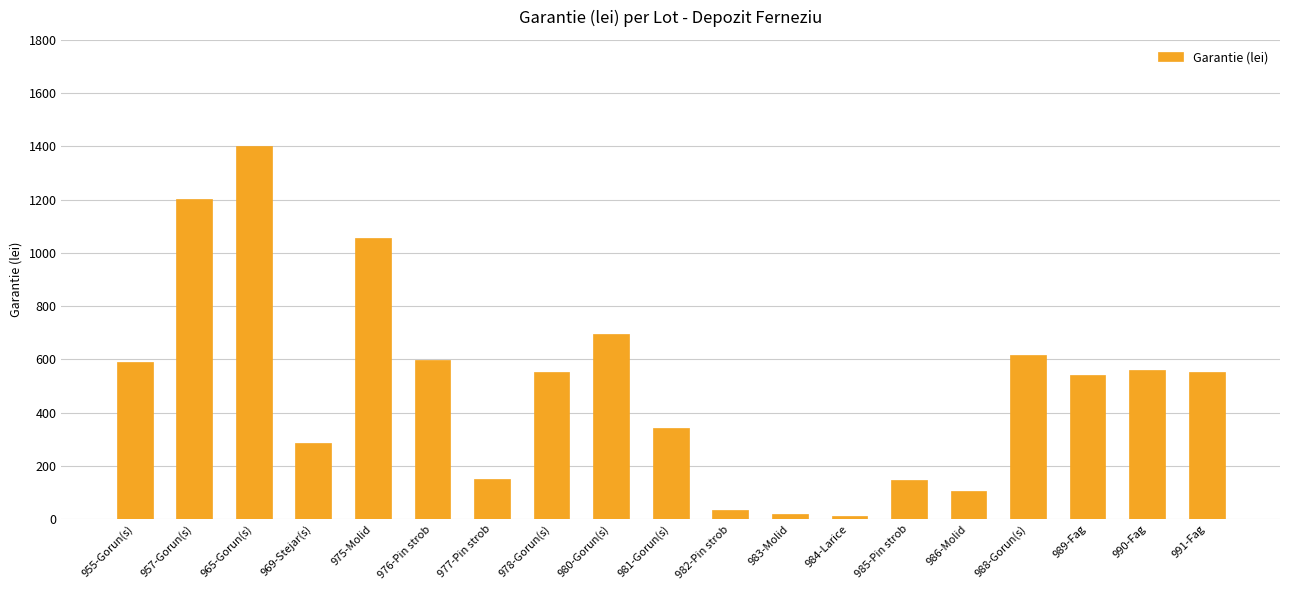

What is the ratio of the value at 985-Pin strob to the value at 989-Fag?

0.3